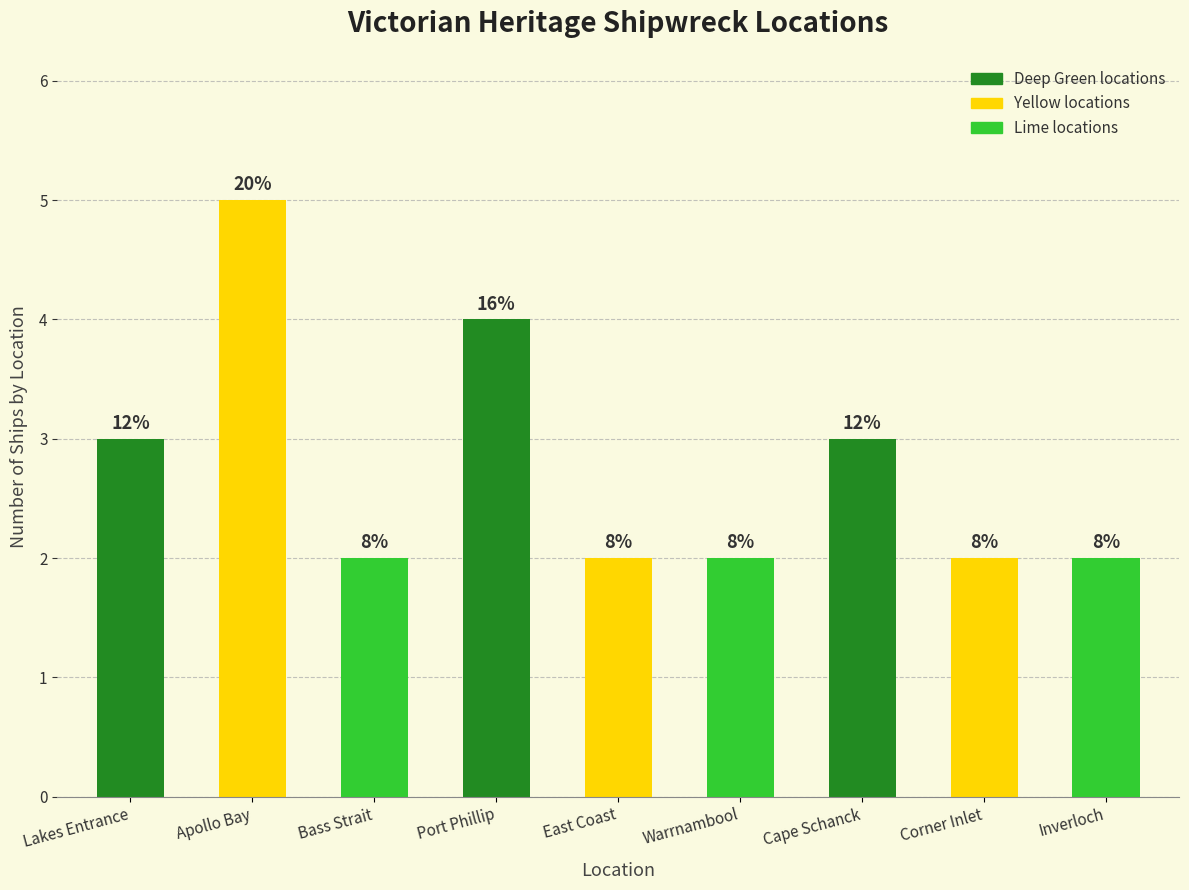

What position from the right is East Coast?

5